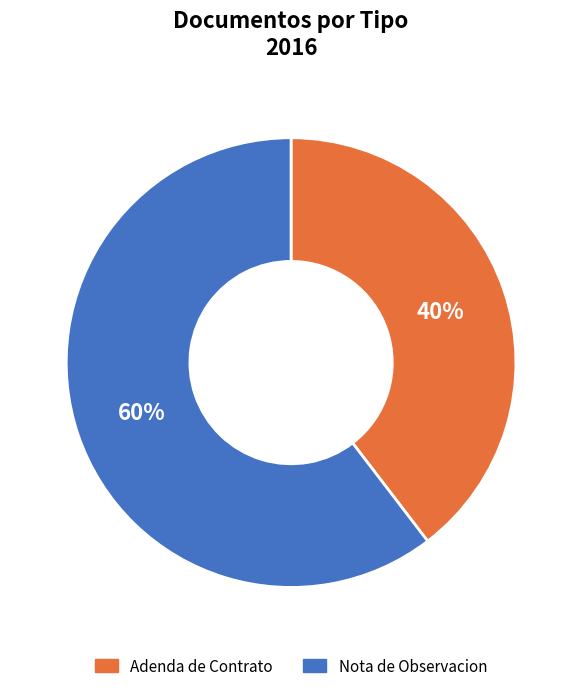

Rank the categories by value from highest to lowest.

Nota de Observacion, Adenda de Contrato